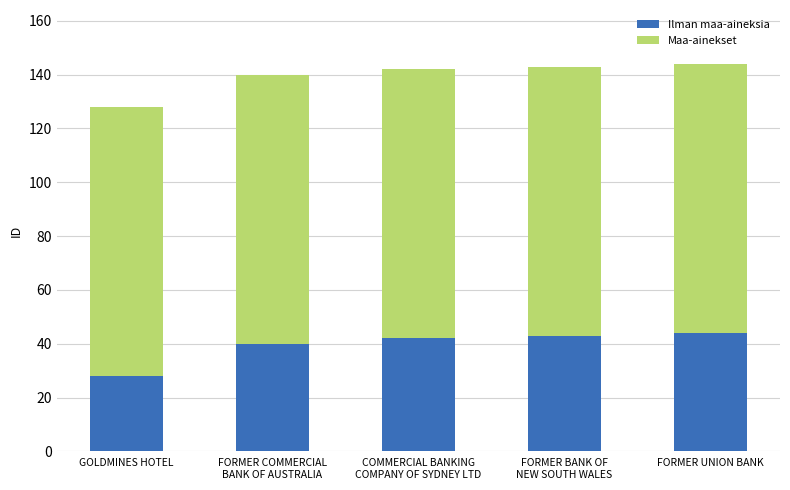

What is the difference between the second highest and second lowest values in the Ilman maa-aineksia series?

3